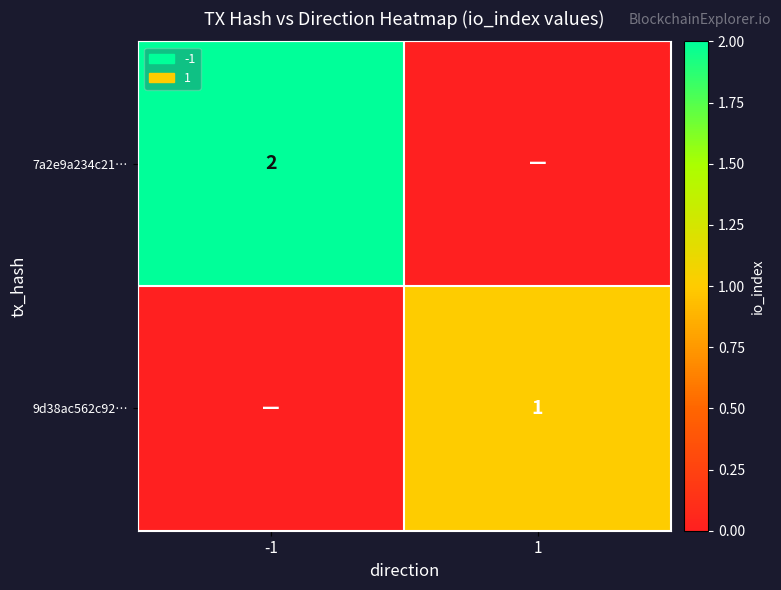

How many data points does each series have?

2